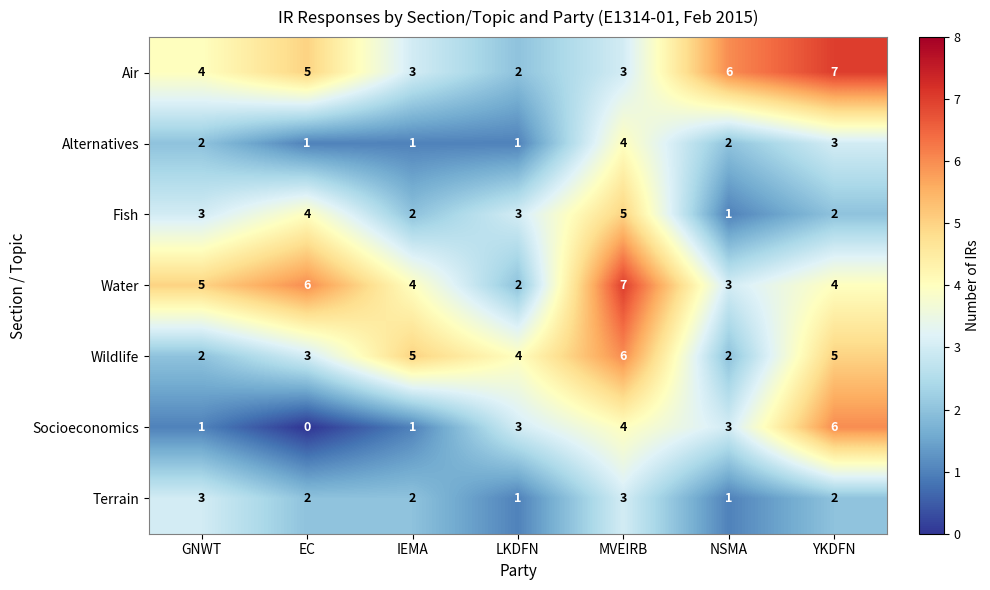

Is it true that Terrain equals 1 at LKDFN?

True